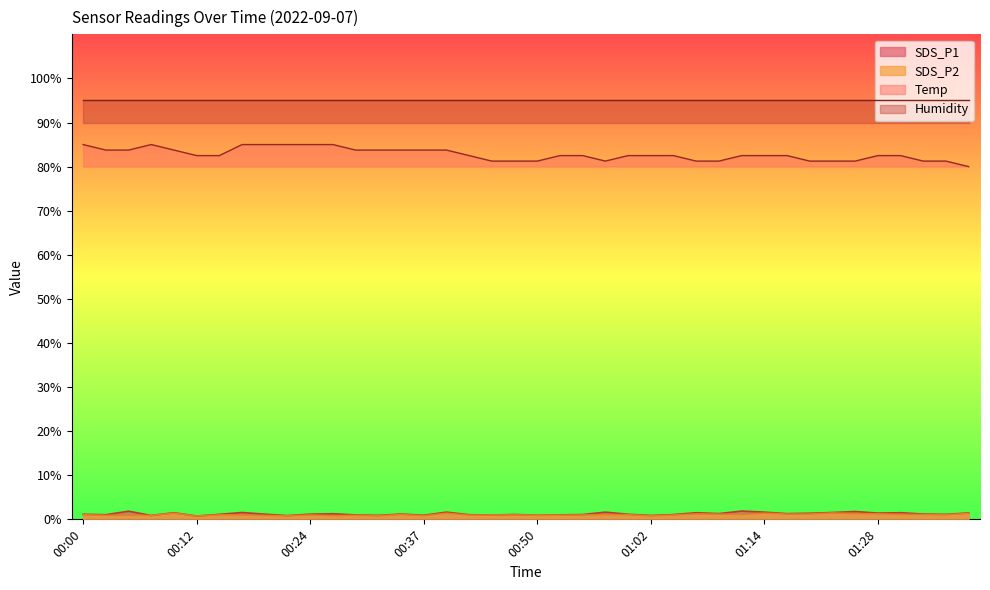

True or false: SDS_P1 has a value of 1.5 at 00:00.

False